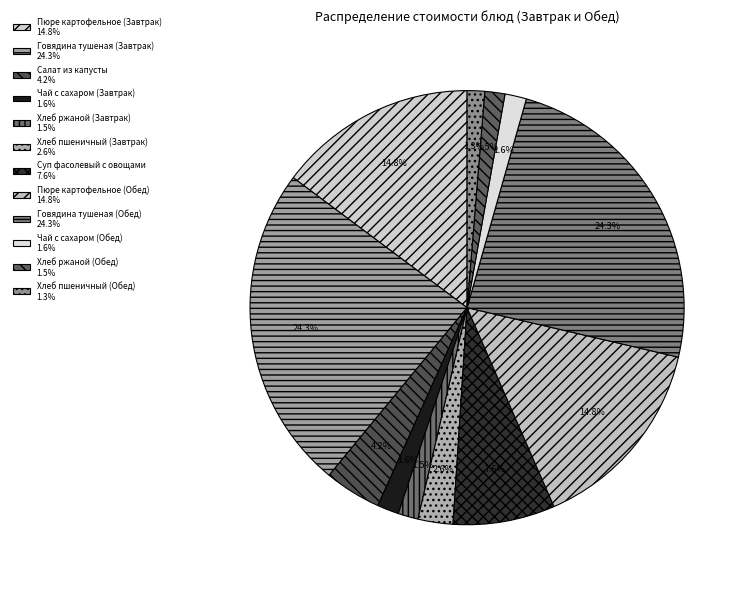

True or false: Хлеб пшеничный (Завтрак) accounts for 15% of the total.

False